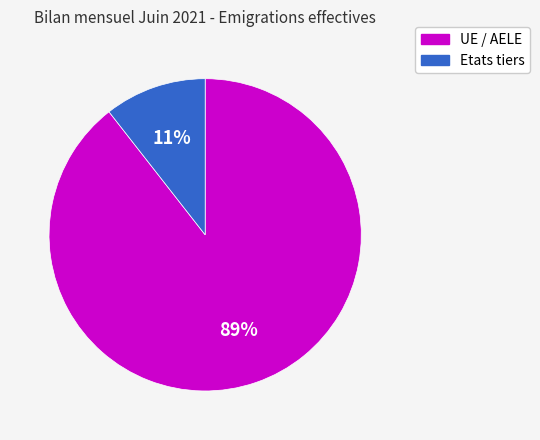

Is the sum of Etats tiers and UE / AELE greater than half?

Yes